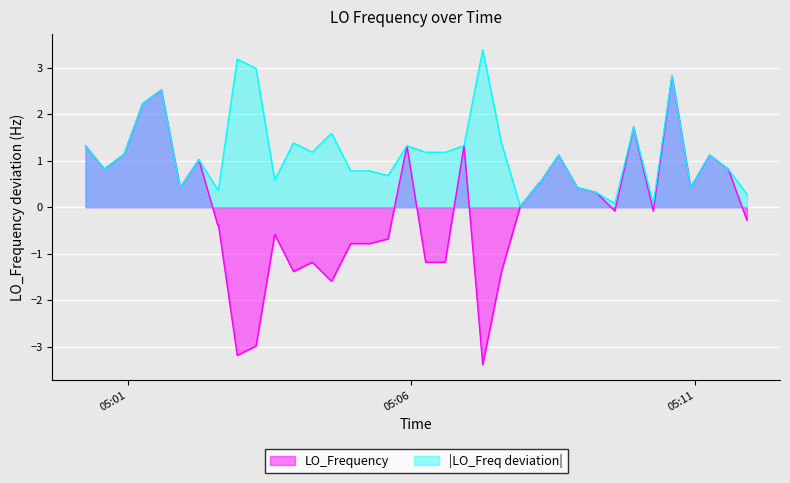

What is the difference between the second highest and minimum values?

5.9